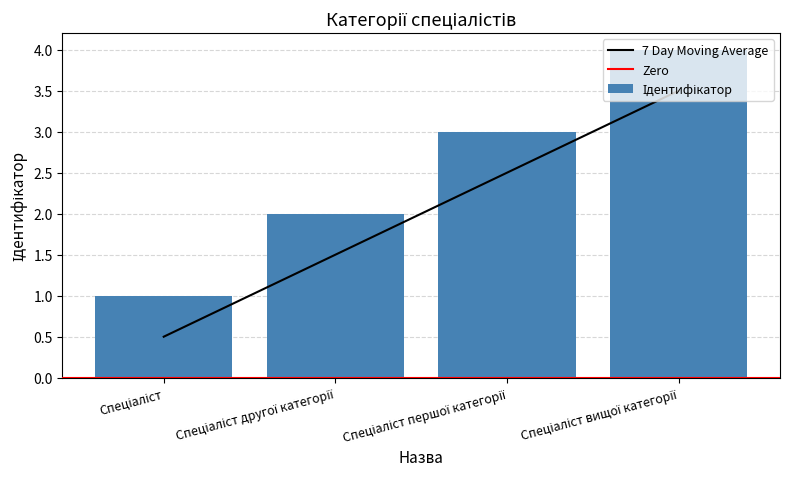

Where does the data first go above 2?

Спеціаліст першої категорії